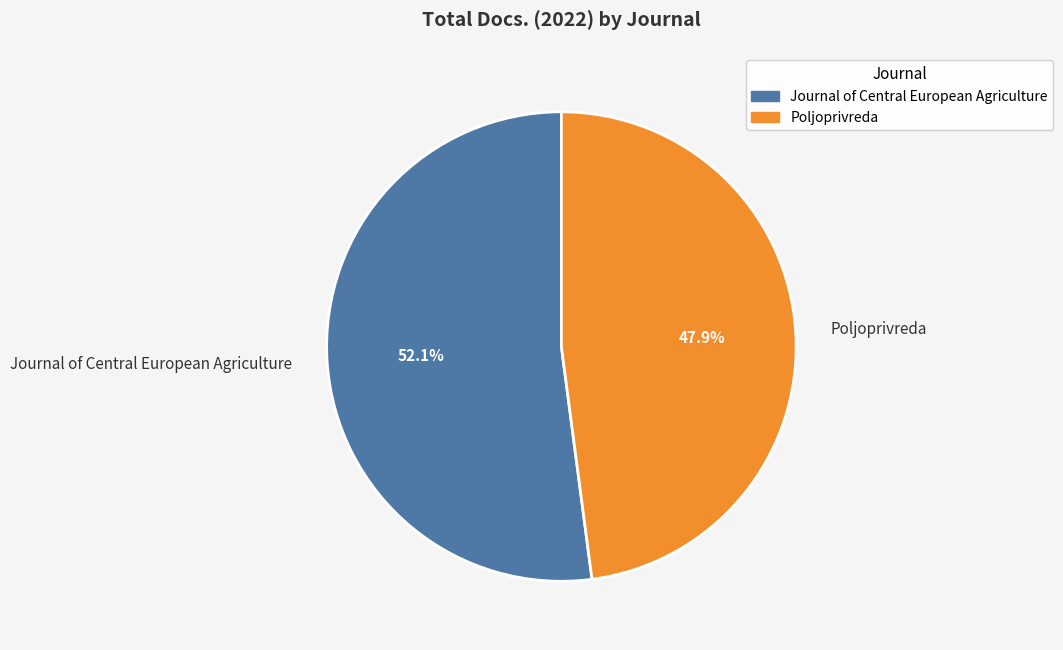

Does Poljoprivreda account for over 50% of the chart?

No